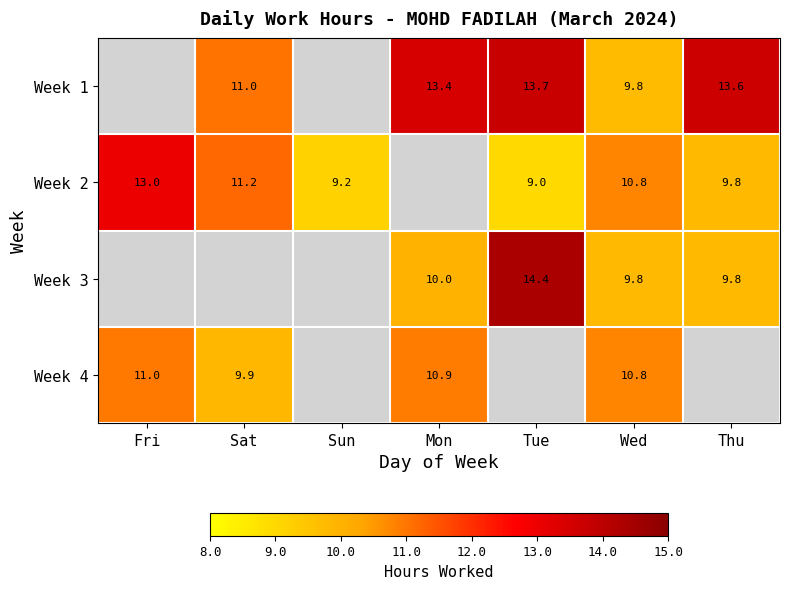

Which series changed the most between Tue and Wed?

Week 3